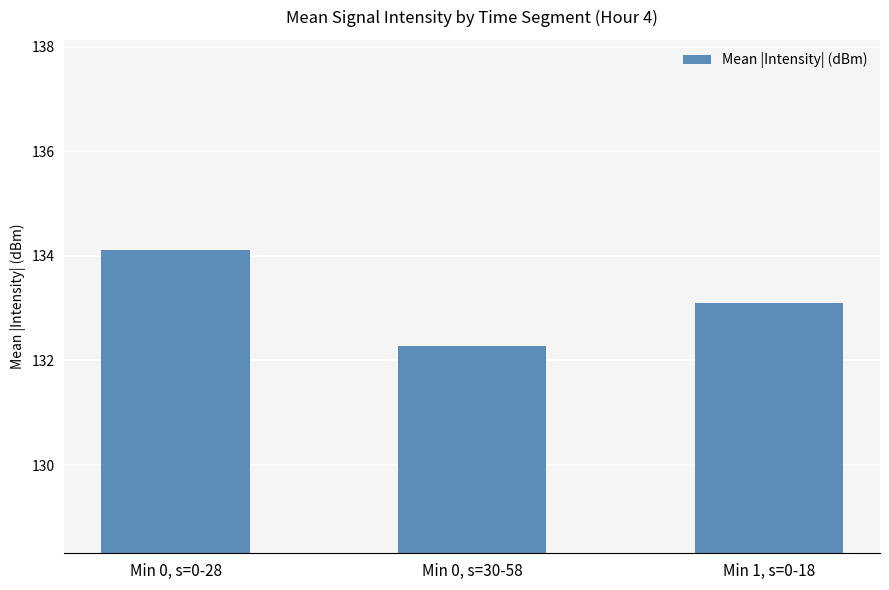

What is the value of the 2nd bar from the left?

132.3